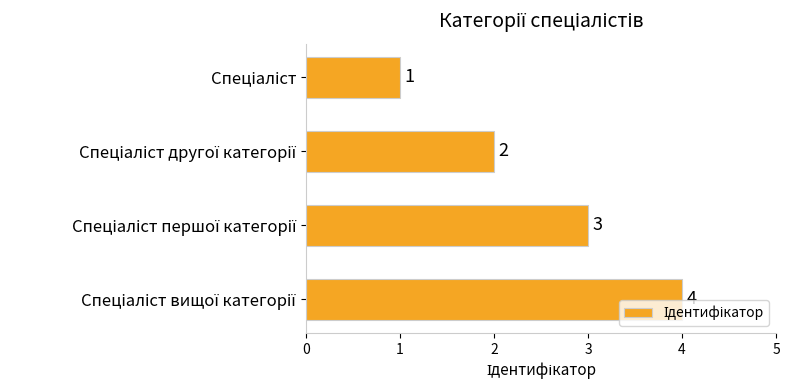

How many values are between 2 and 4?

3